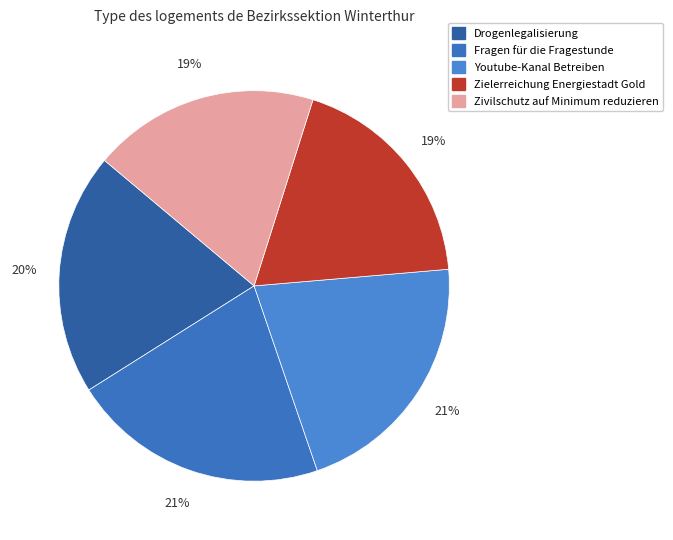

The Youtube-Kanal Betreiben slice represents 29% of the pie. True or false?

False